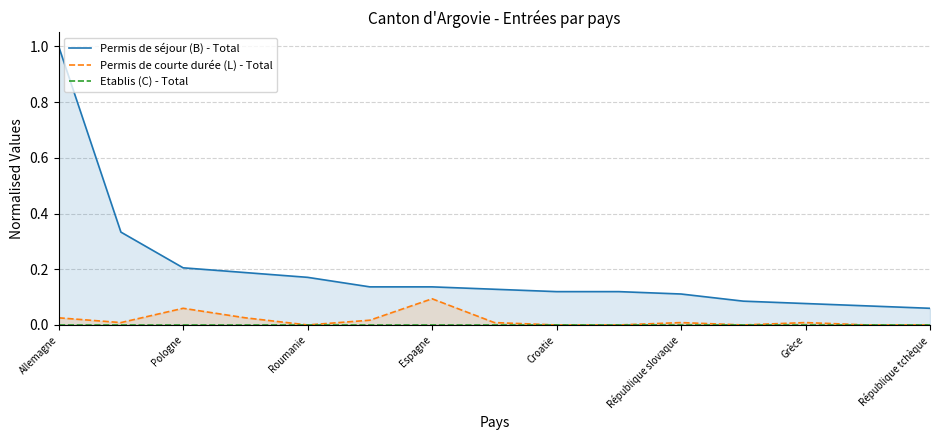

At which label does Permis de courte durée (L) - Total reach its peak?

Espagne